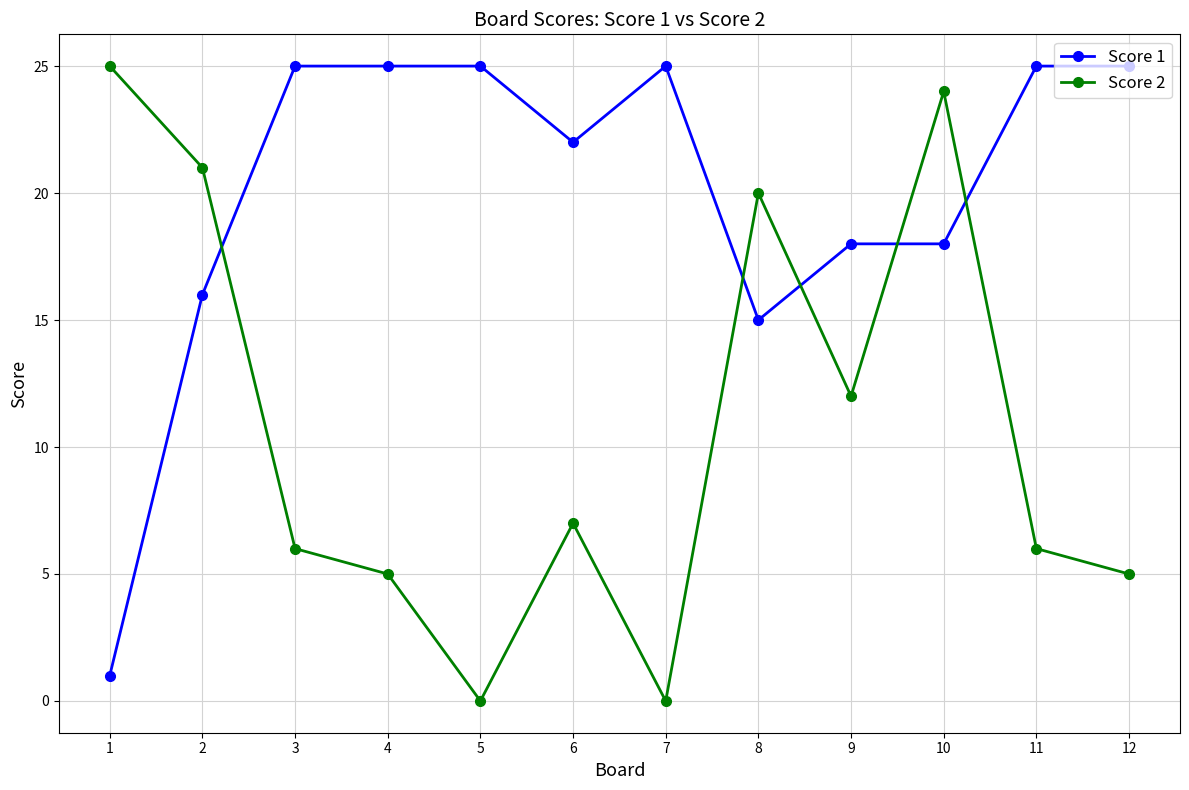

Between which two adjacent categories do Score 2 and Score 1 first intersect?

2 and 3